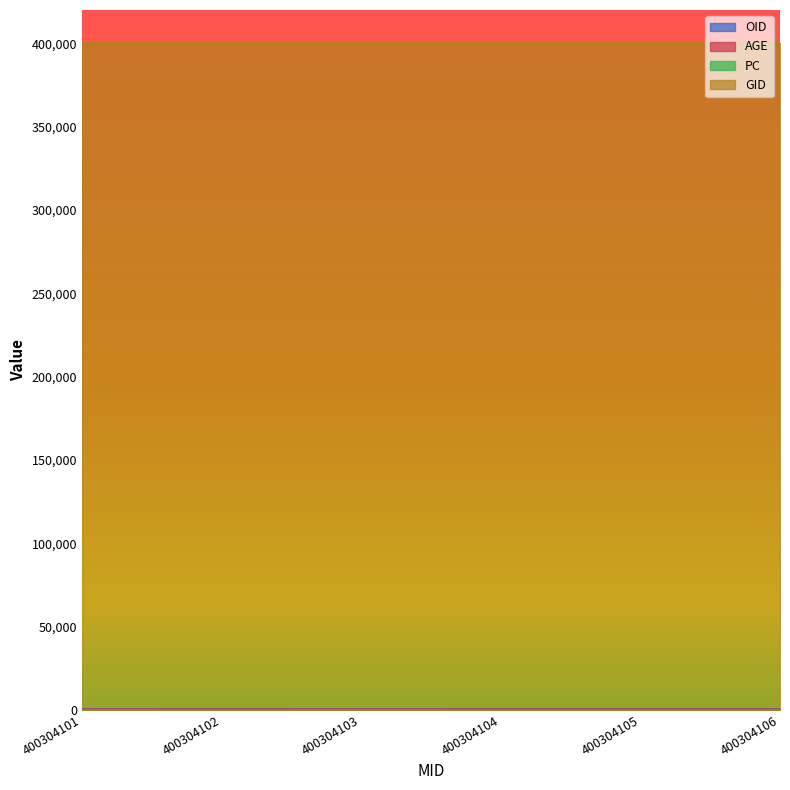

Which has a higher value, 400304105 or 400304102?

400304105